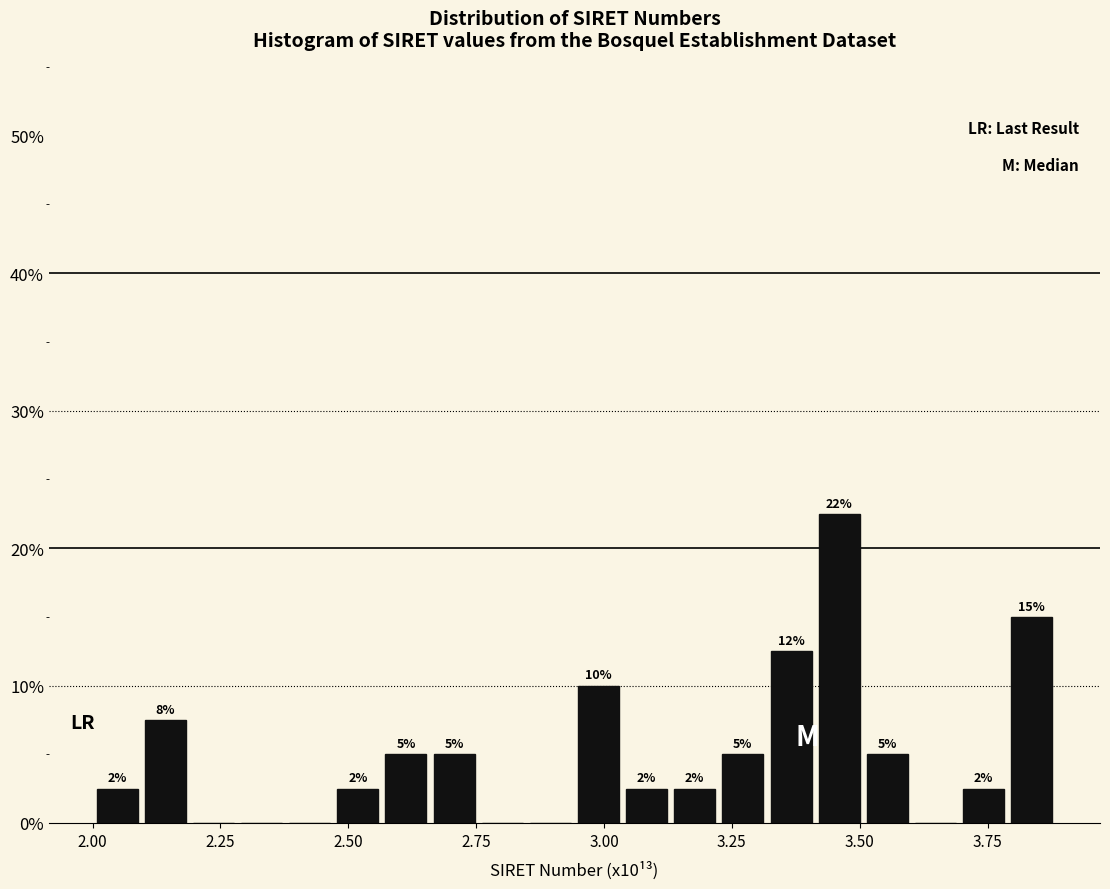

Read against the x-axis, roughly where is the centre of the tallest bar?

3.45